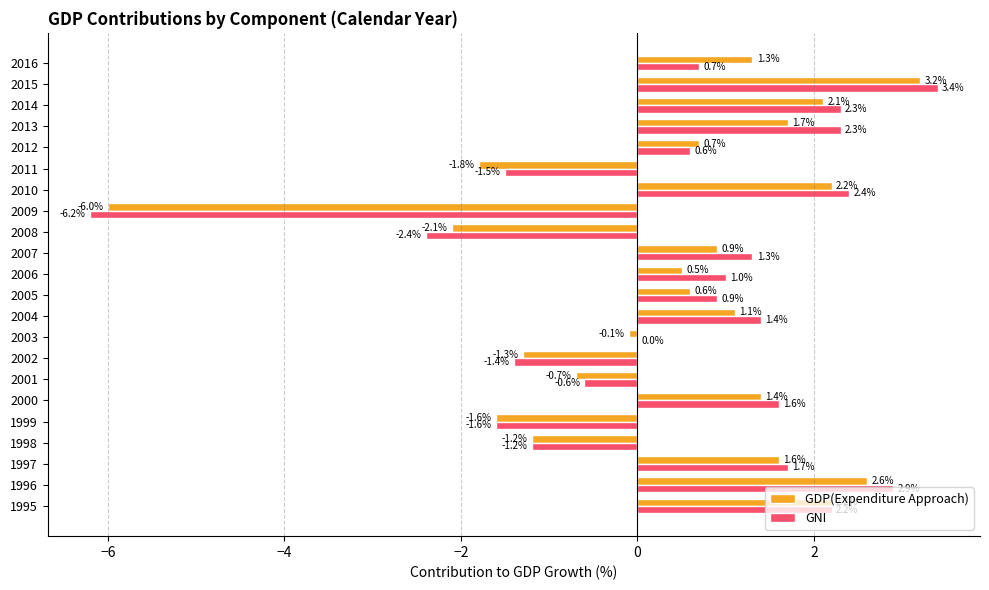

What is the sum of all GNI values?

9.8